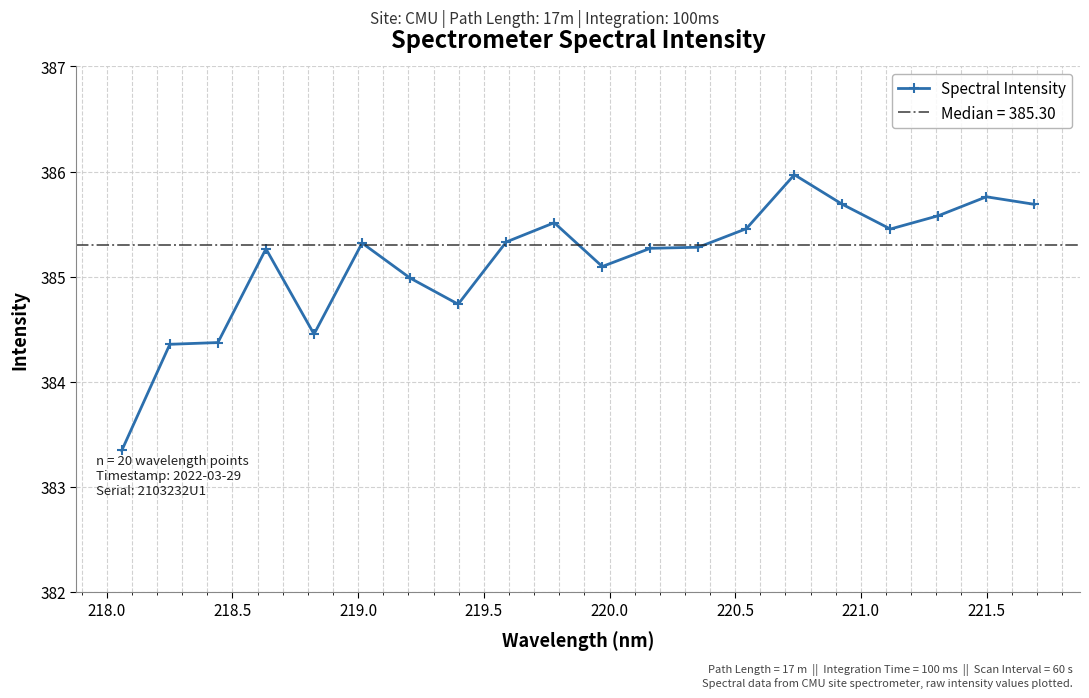

What is the lowest value of the Spectral Intensity series?

383.3